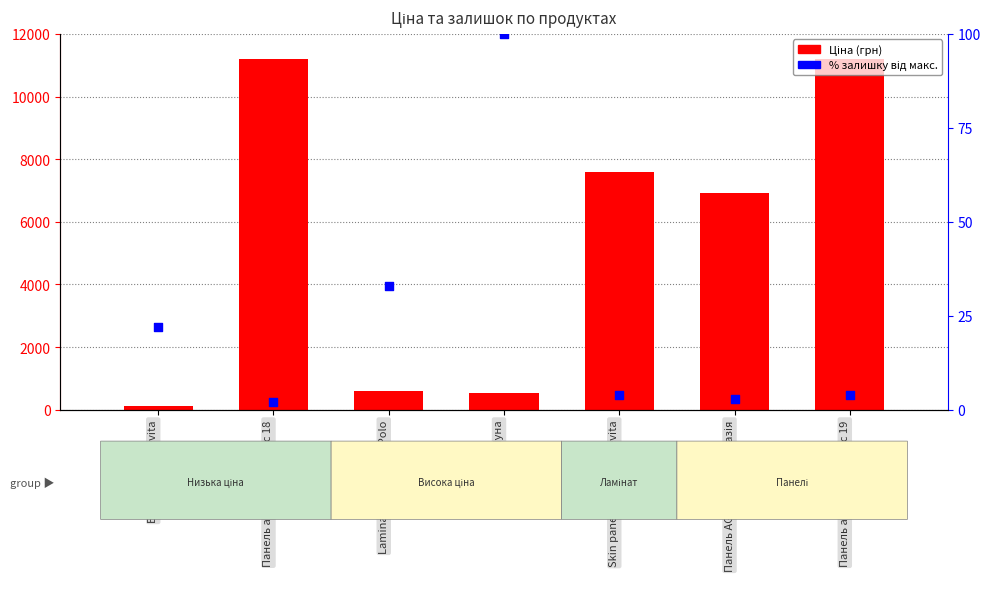

Which series contains the lowest Y value?

% залишку від макс.